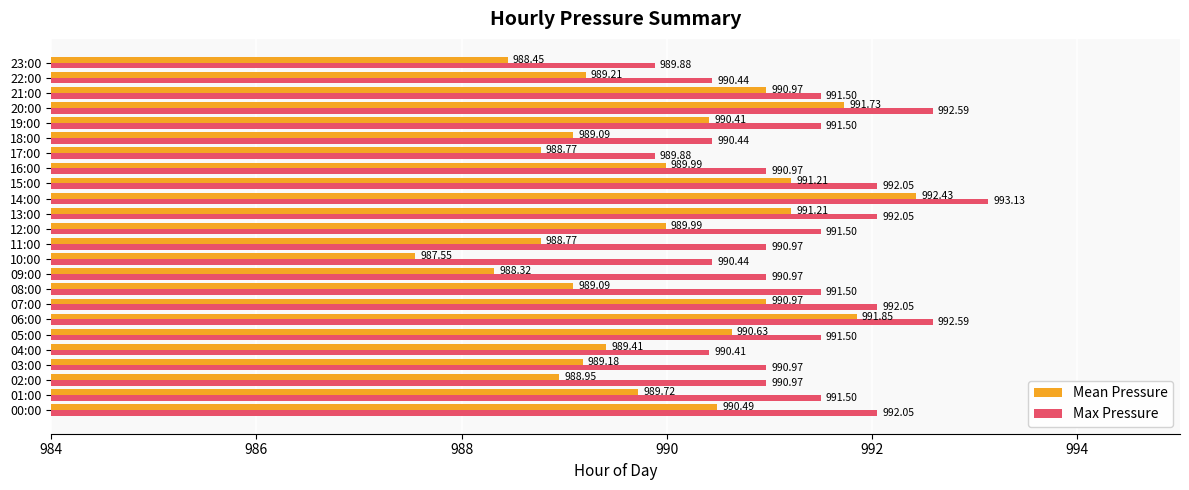

At which category does the chart reach its peak across all series?

14:00